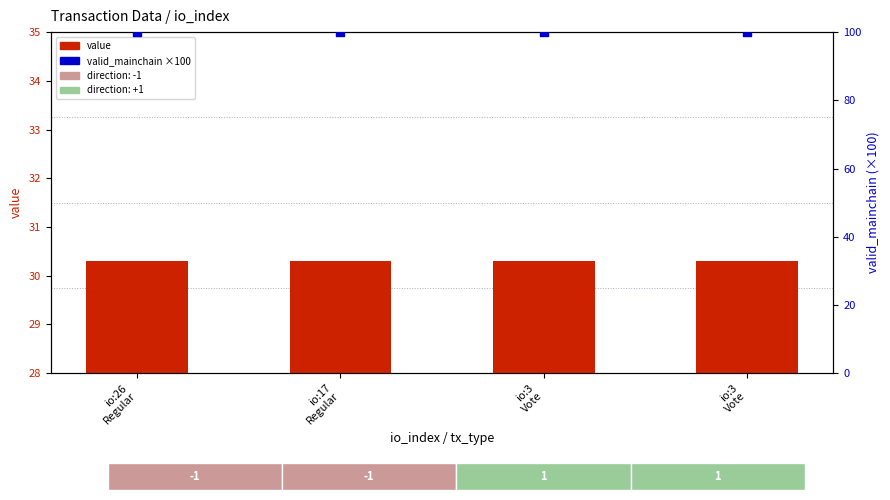

Which series has the largest total across all categories?

valid_mainchain ×100